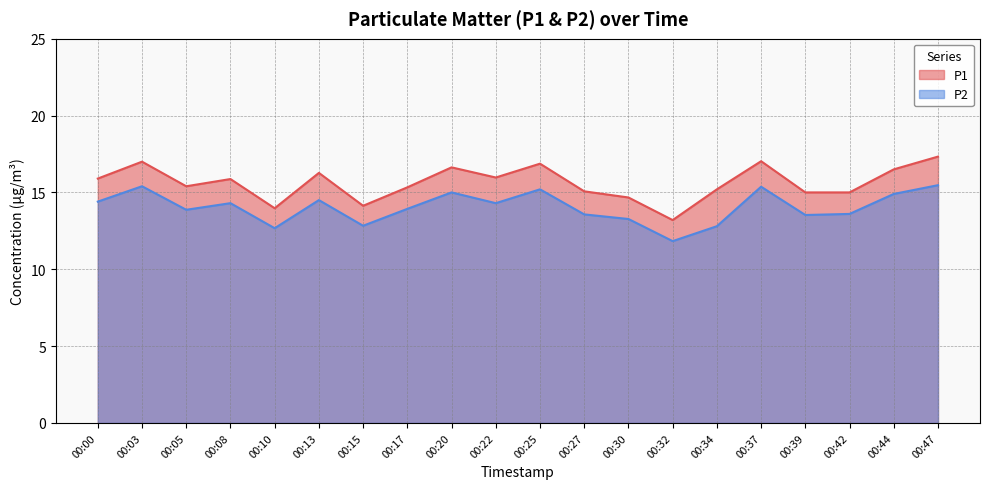

What is the value of the P1 point at the 8th from the left?

15.3